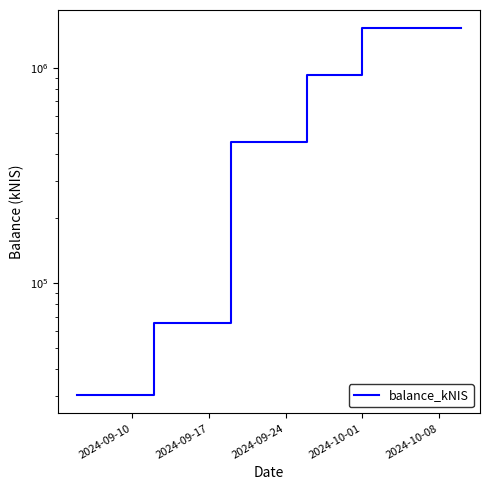

How many interior local peaks (higher than both neighbors) does the data have?

1